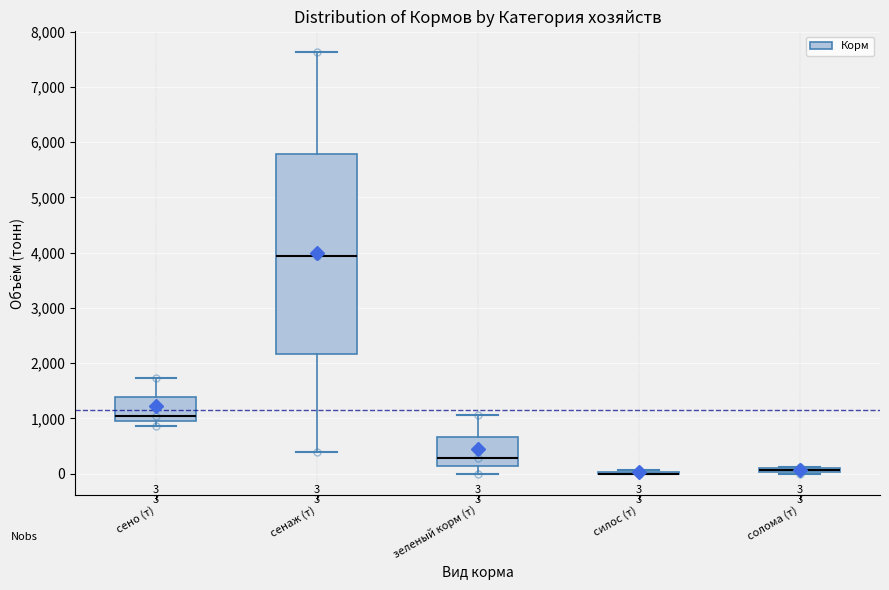

Comparing the boxes themselves (not the whiskers), which one is the tallest?

сенаж (т)